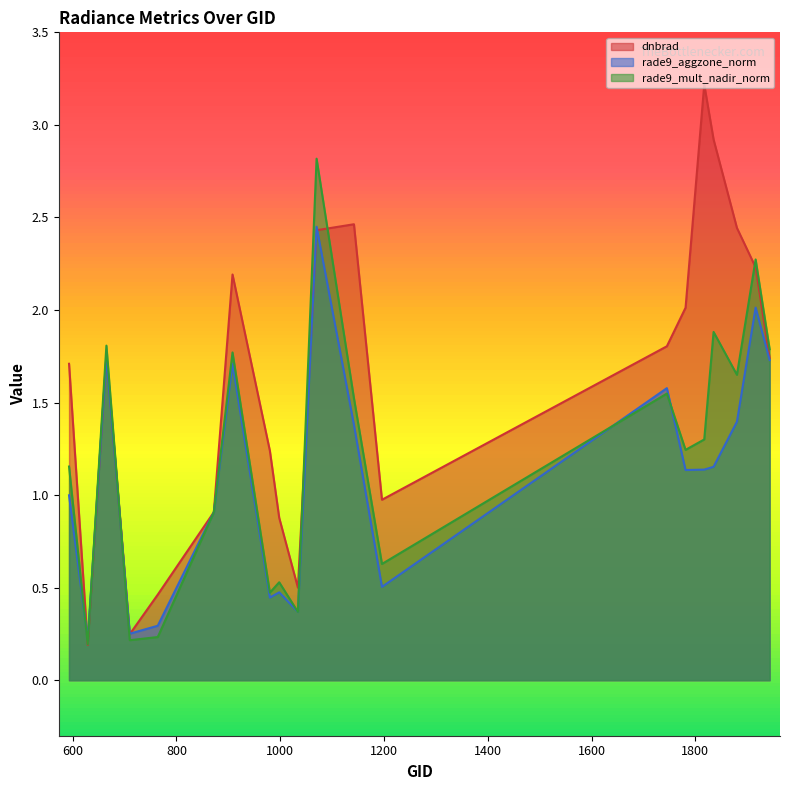

What is the approximate value of dnbrad at 593?

1.7